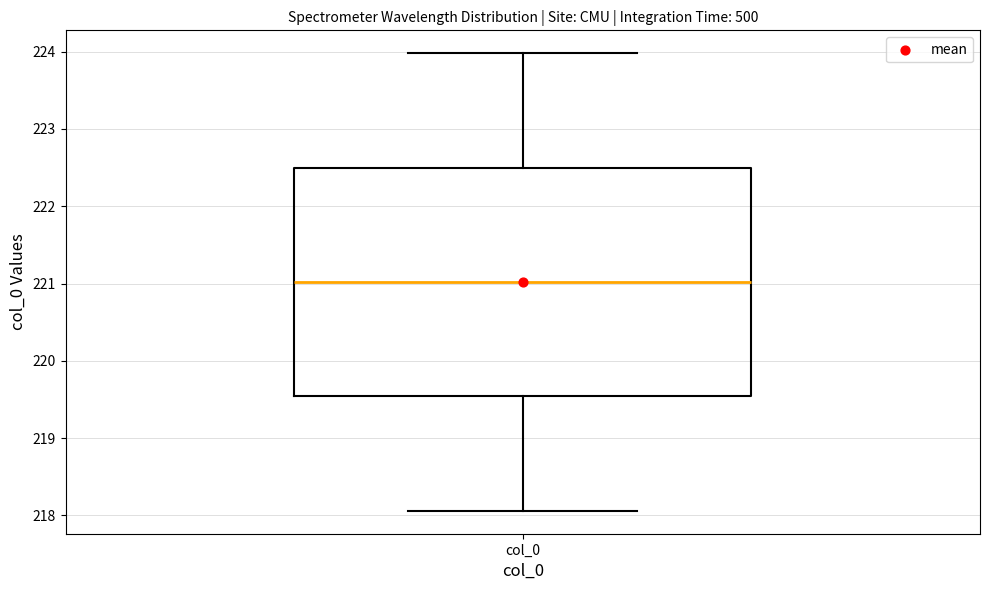

Transcribe this box plot: give where the median line is, the range the box spans, and where the two whiskers end, as read against the y-axis. The values are not printed on the chart, so give them approximately, as read against the axis.

median 221.0, box 219.5 to 222.5, whiskers 218.1 to 224.0